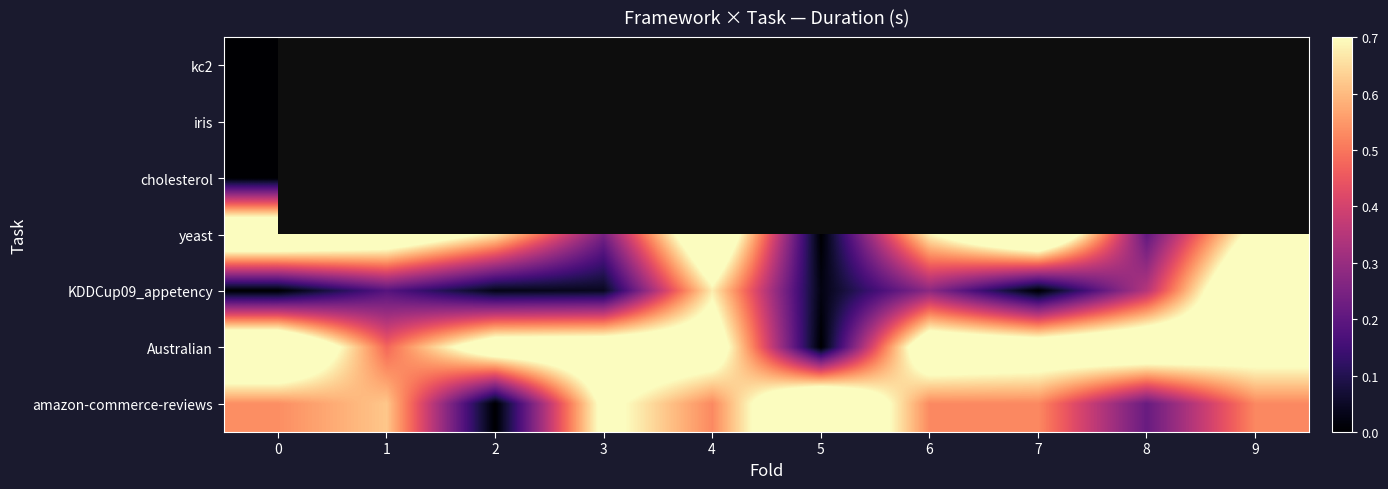

Rank the categories by kc2 value from highest to lowest.

0, 1, 2, 3, 4, 5, 6, 7, 8, 9